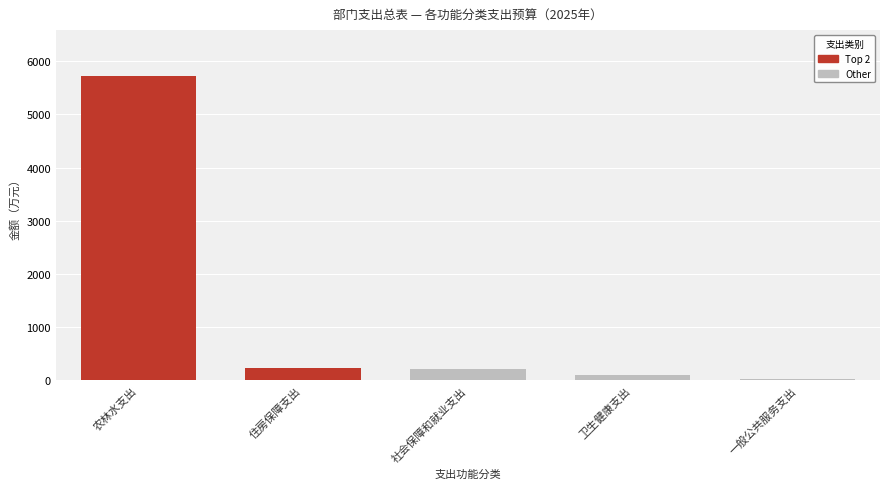

What is the maximum value shown in the chart?

5727.4